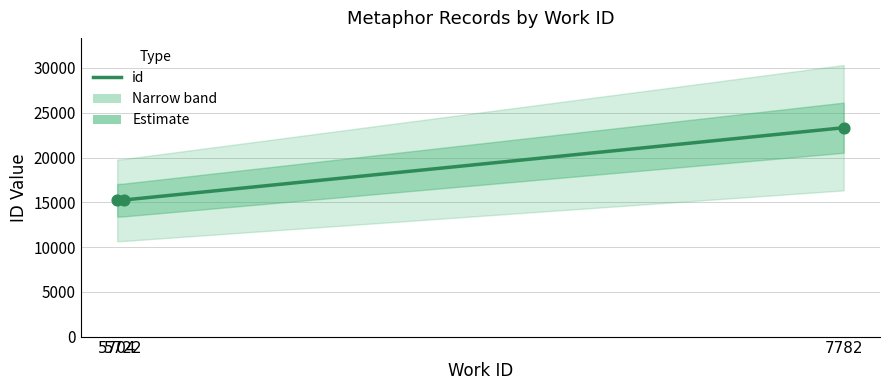

Which has a higher value, 5722 or 5704?

5722